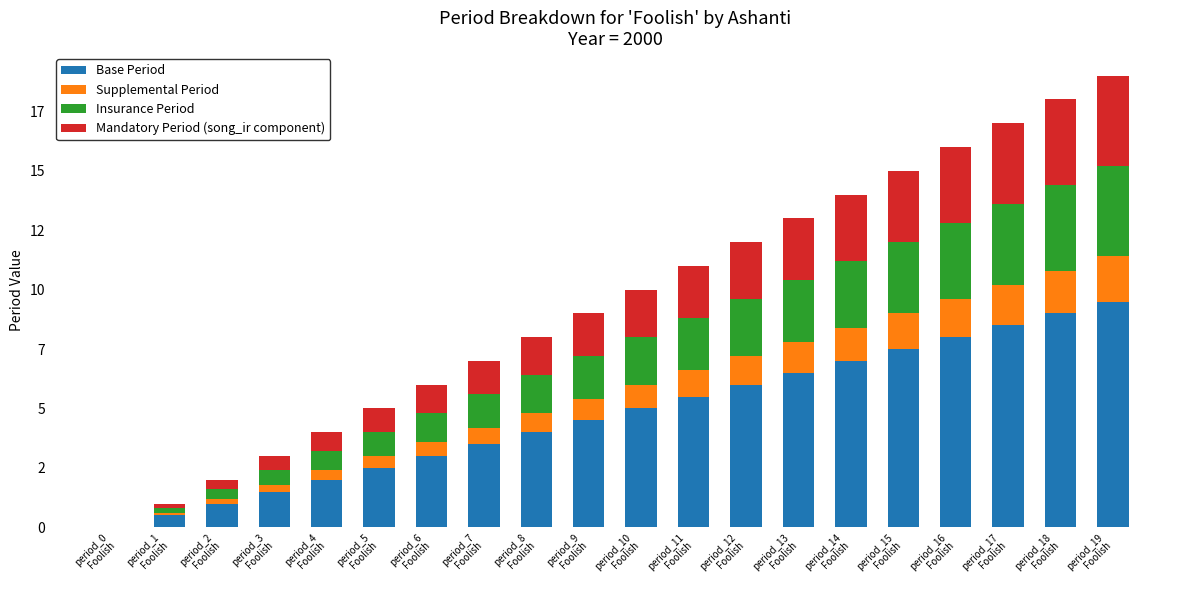

Which series has the widest spread of values?

Base Period